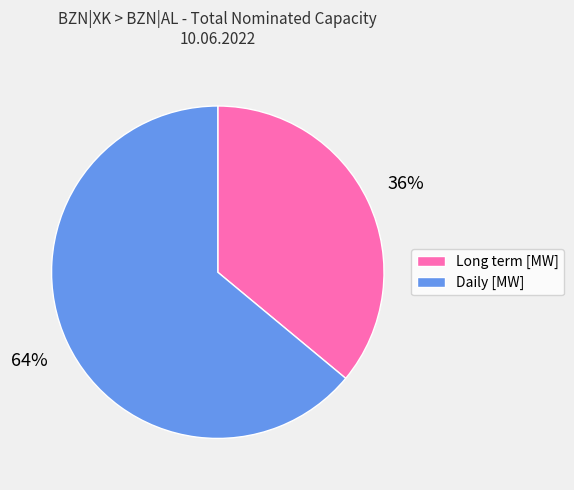

To the nearest percent, what portion does Daily [MW] represent?

64%